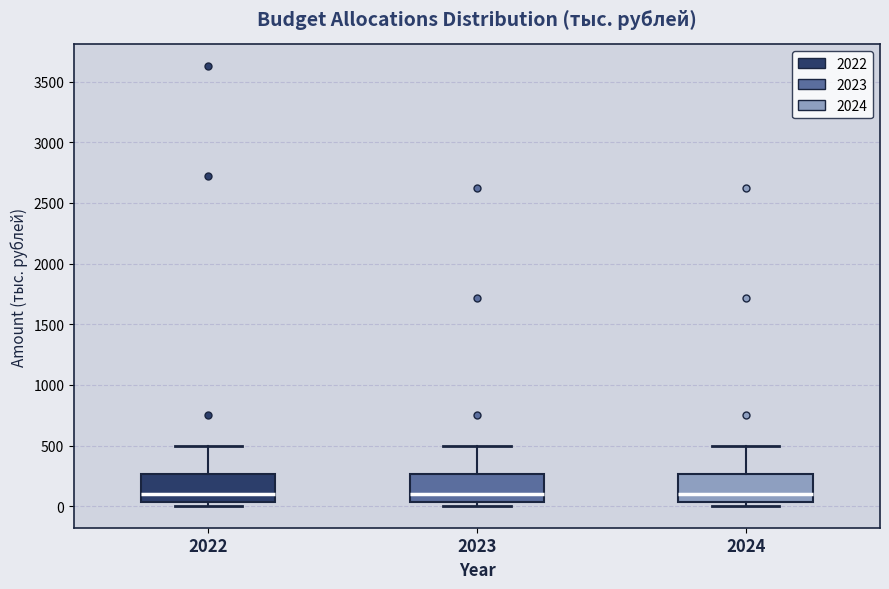

Reading left to right, transcribe this box plot: for each box, give where its median line is, the range the box spans, and where its two whiskers end, as read against the y-axis. The values are not printed on the chart, so give them approximately, as read against the axis.

2022: median 100, box 50 to 250, whiskers 0 to 500
2023: median 100, box 50 to 250, whiskers 0 to 500
2024: median 100, box 50 to 250, whiskers 0 to 500